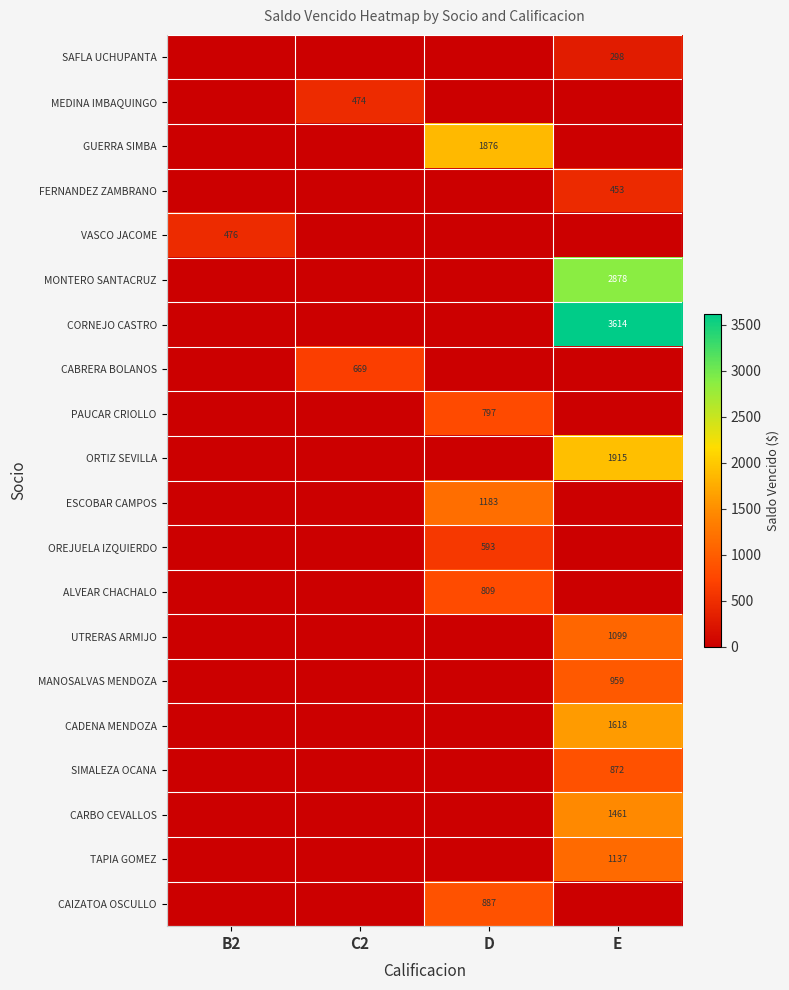

True or false: ESCOBAR CAMPOS has a value of 1183 at D.

True